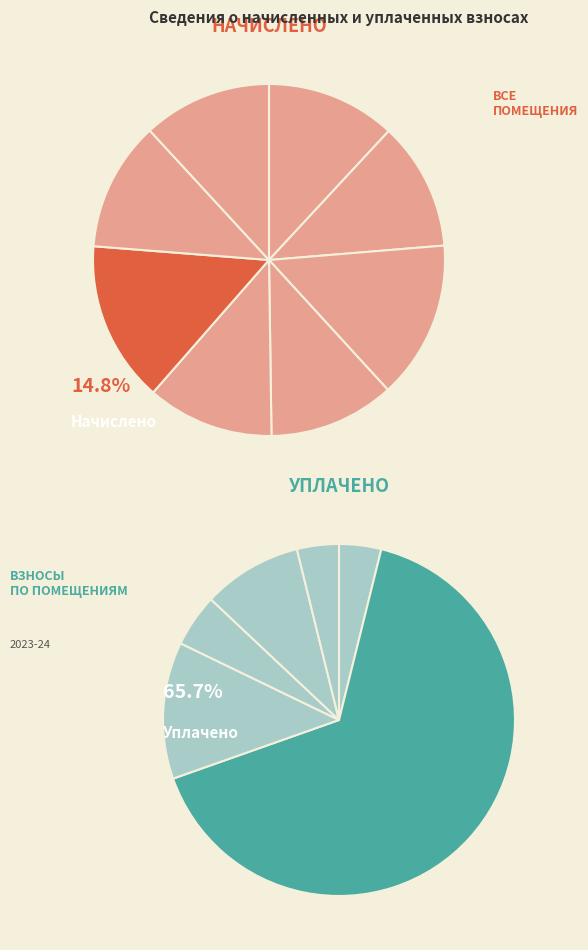

Is it true that 1 is 12% of the pie?

True